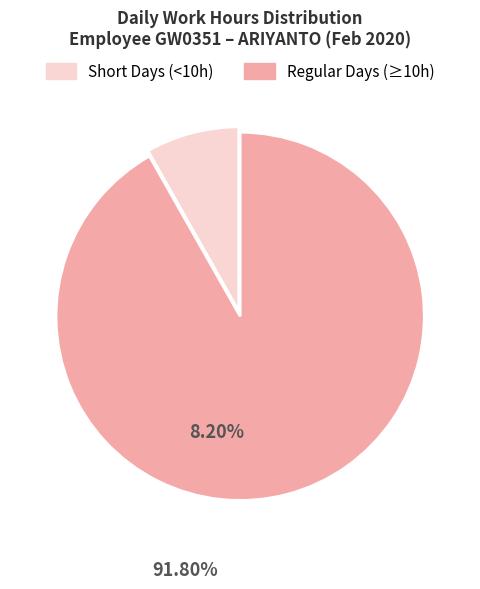

Which category has the smallest portion of the pie?

Short Days (<10h)